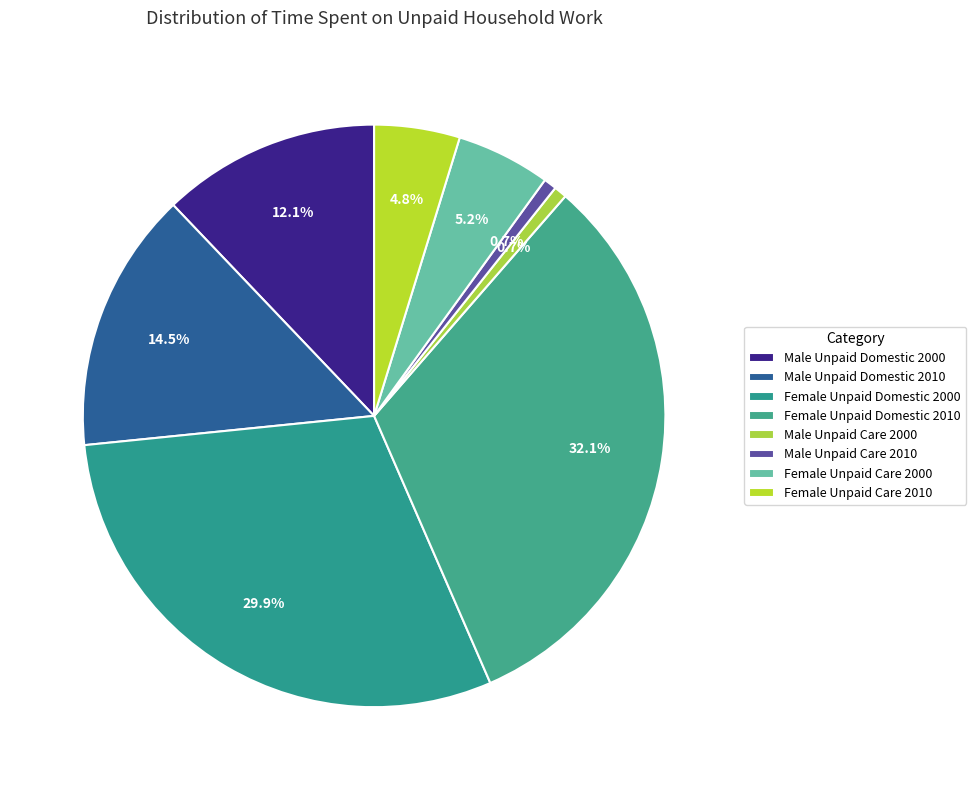

Is it true that Male Unpaid Care 2010 is 11% of the pie?

False